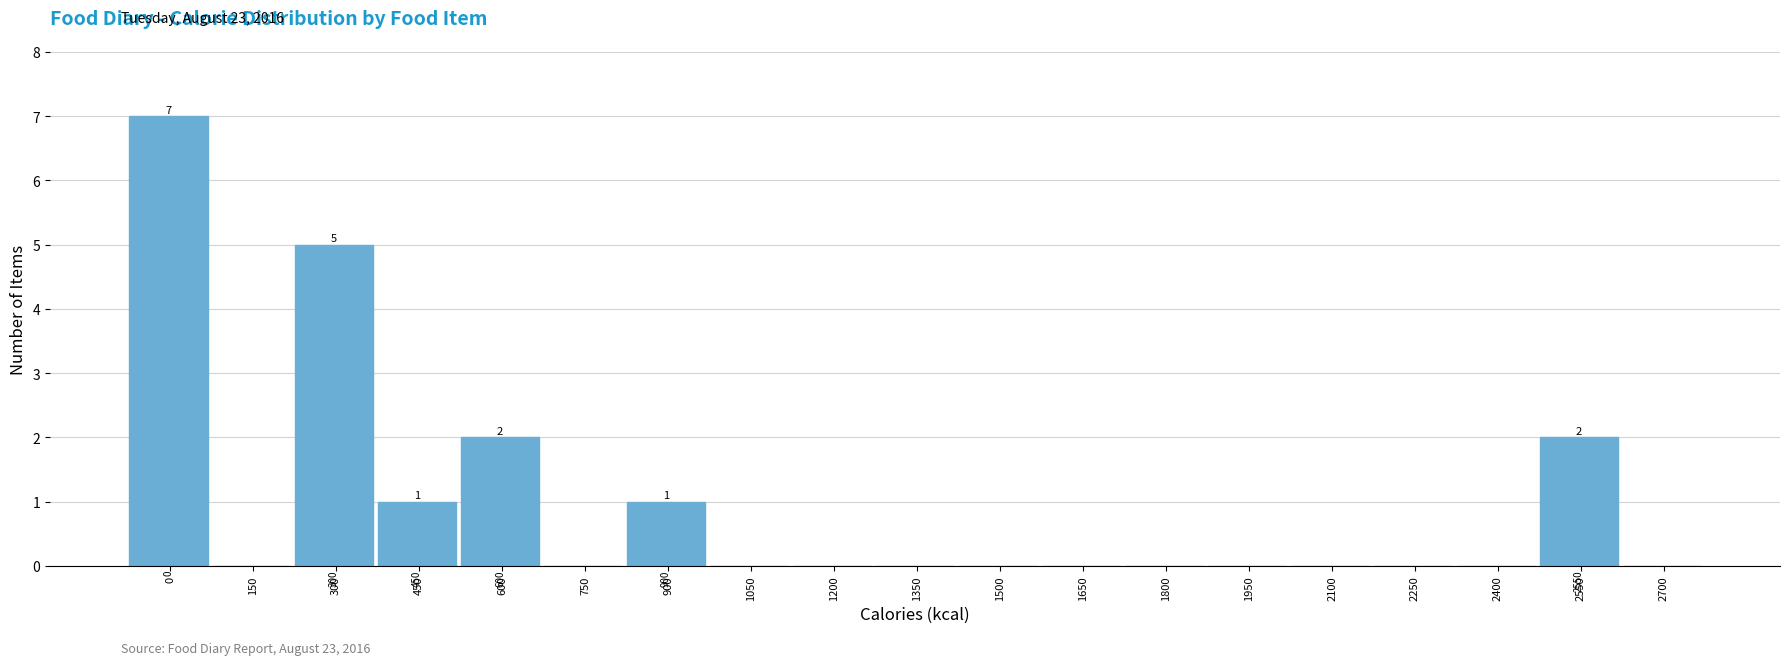

Reading left to right, transcribe all the data shown in this chart.

0=7	150=0	300=5	450=1	600=2	750=0	900=1	1050=0	1200=0	1350=0	1500=0	1650=0	1800=0	1950=0	2100=0	2250=0	2400=0	2550=2	2700=0